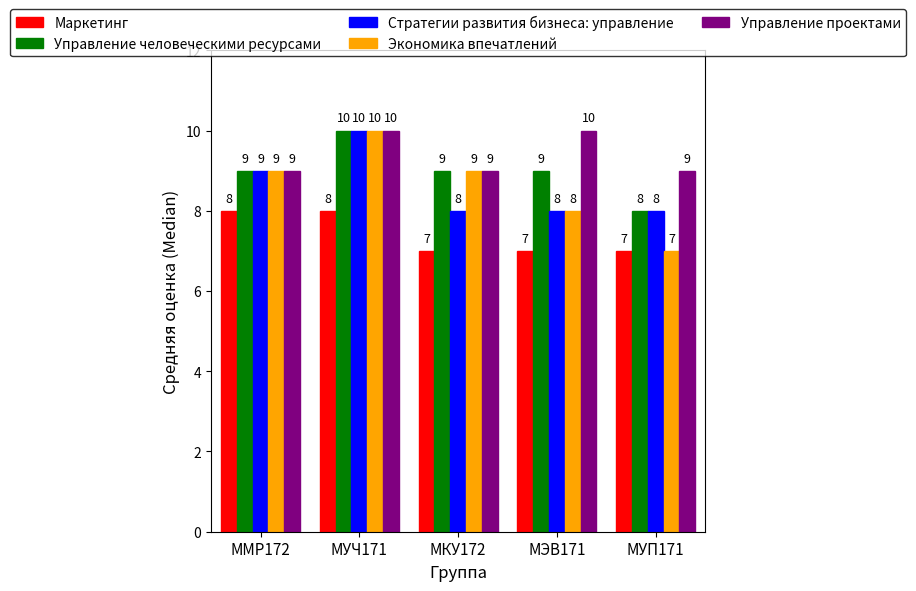

What is the spread (max minus min) of values at МЭВ171?

3